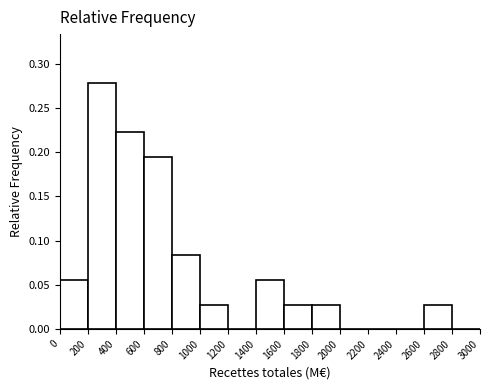

Over which range of the x-axis is the bar tallest?

200 to 400